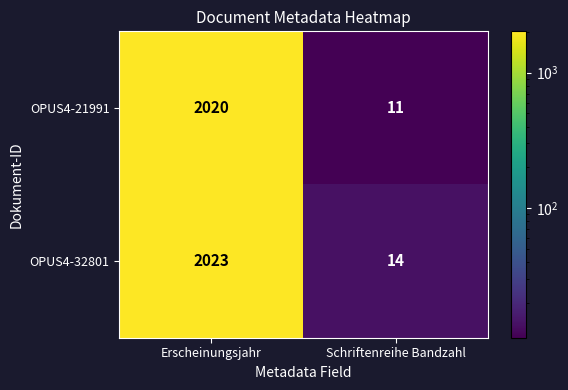

The value of OPUS4-21991 at Erscheinungsjahr is 2020. True or false?

True